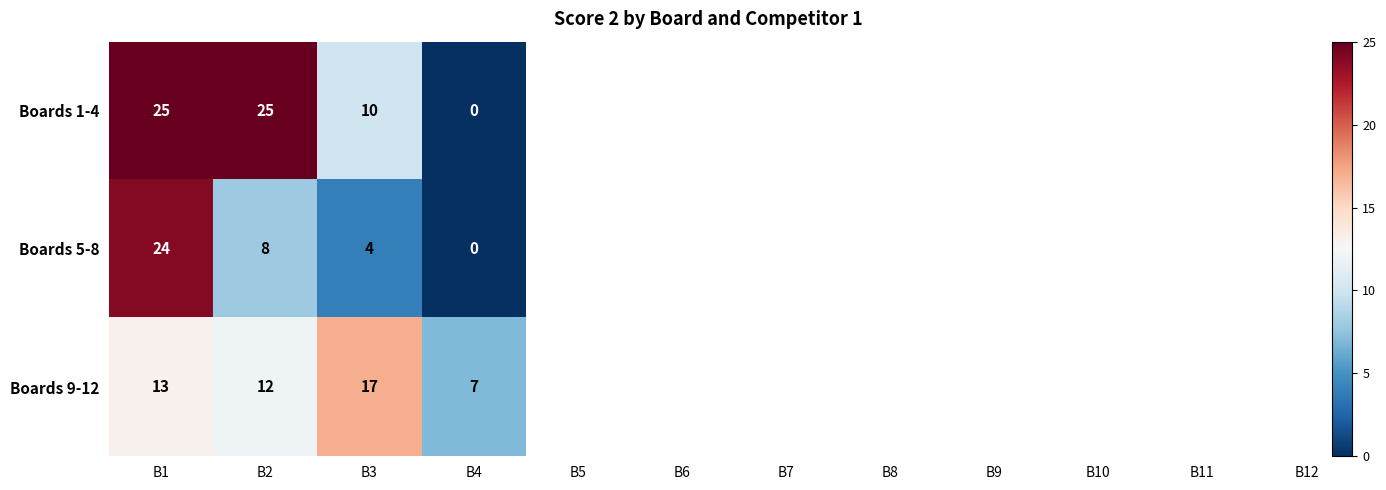

Rank the series at B3 from lowest to highest value.

Boards 5-8, Boards 1-4, Boards 9-12